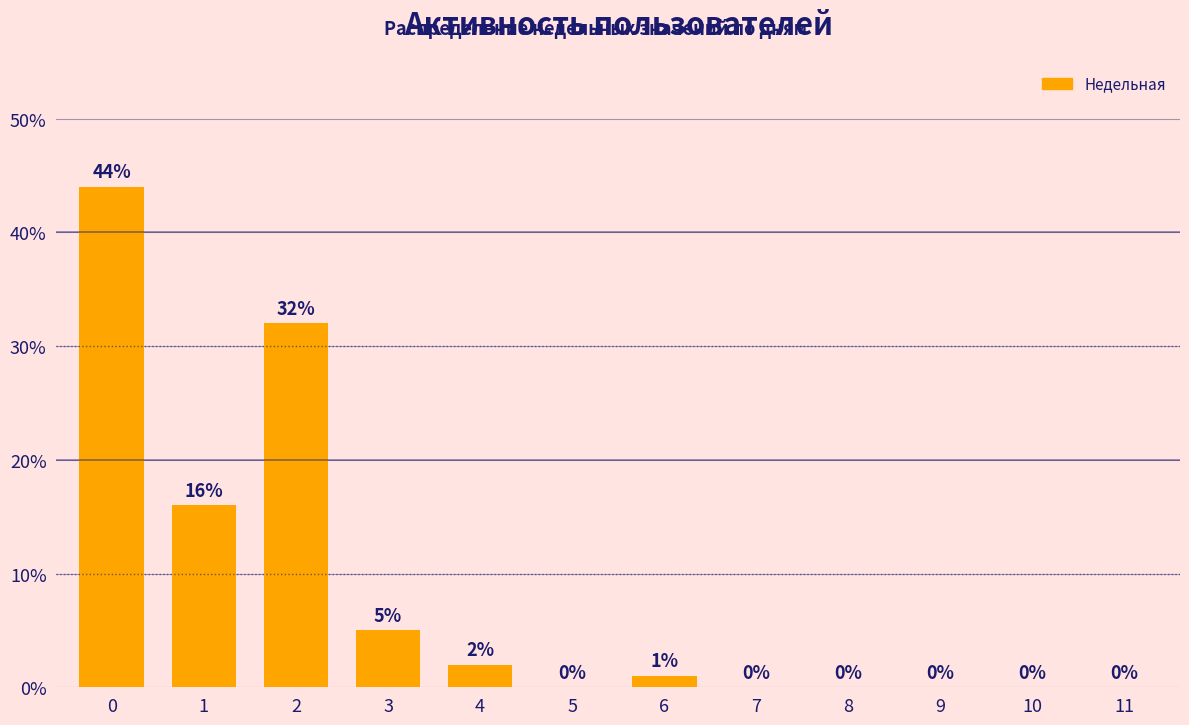

Does the chart contain stacked bars?

No